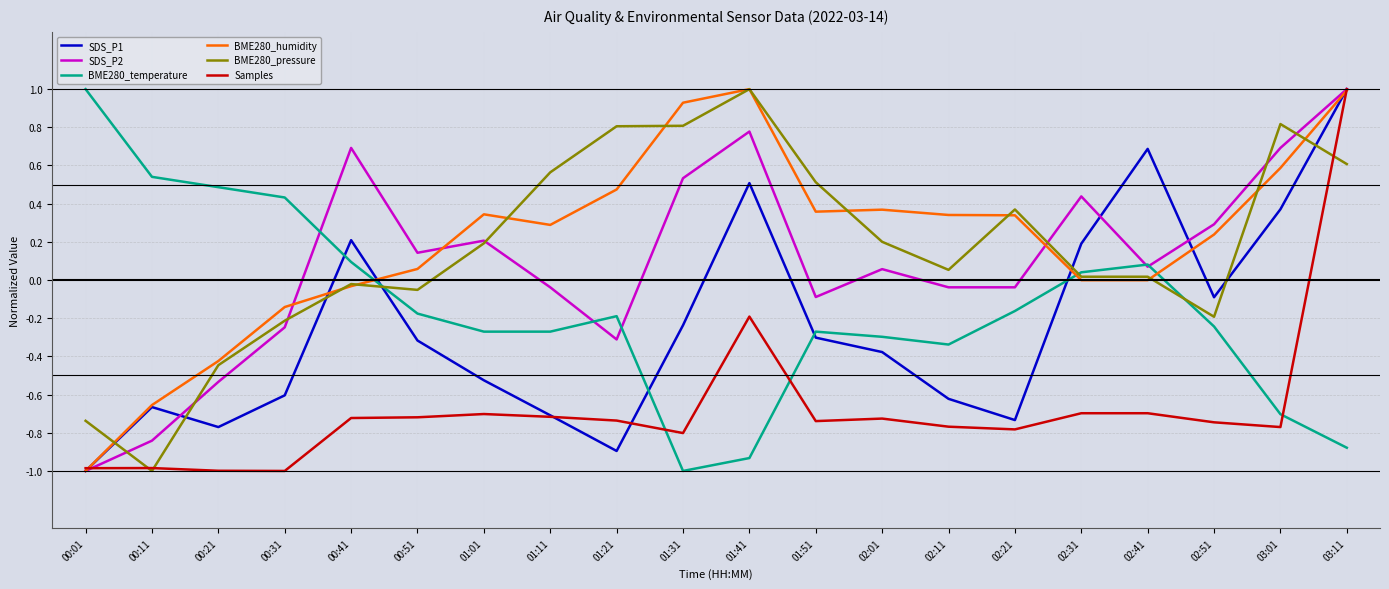

How many distinct data groups are displayed?

6